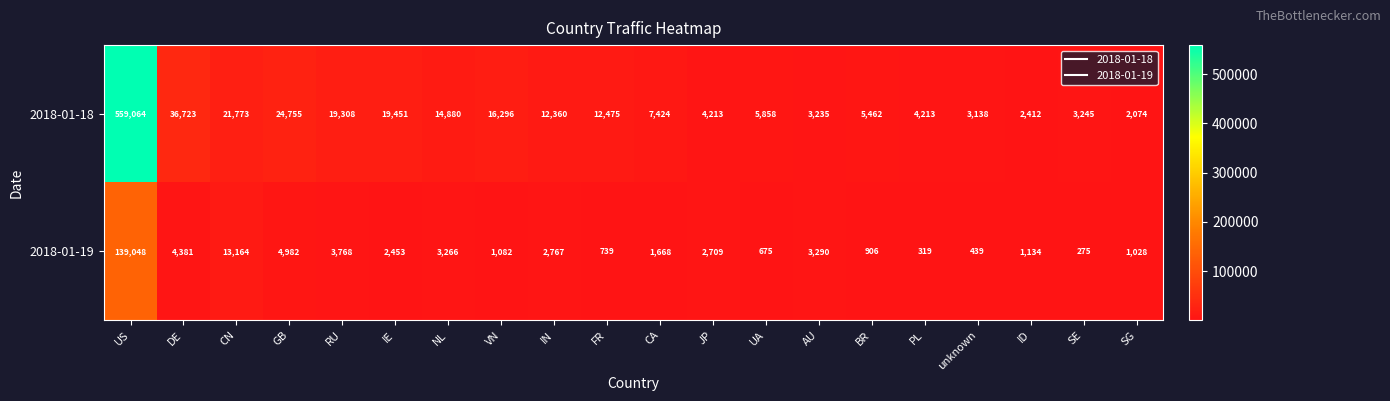

Which category has the highest value across all series?

US